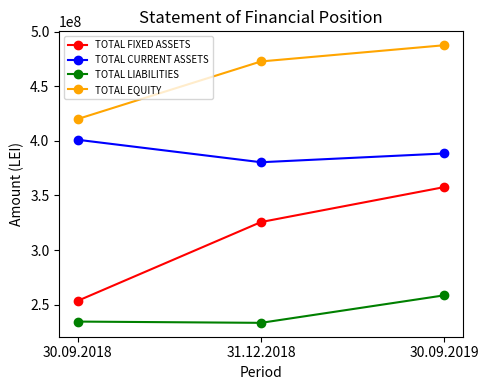

What is the difference between the maximum and second lowest values in the TOTAL FIXED ASSETS series?

32035079